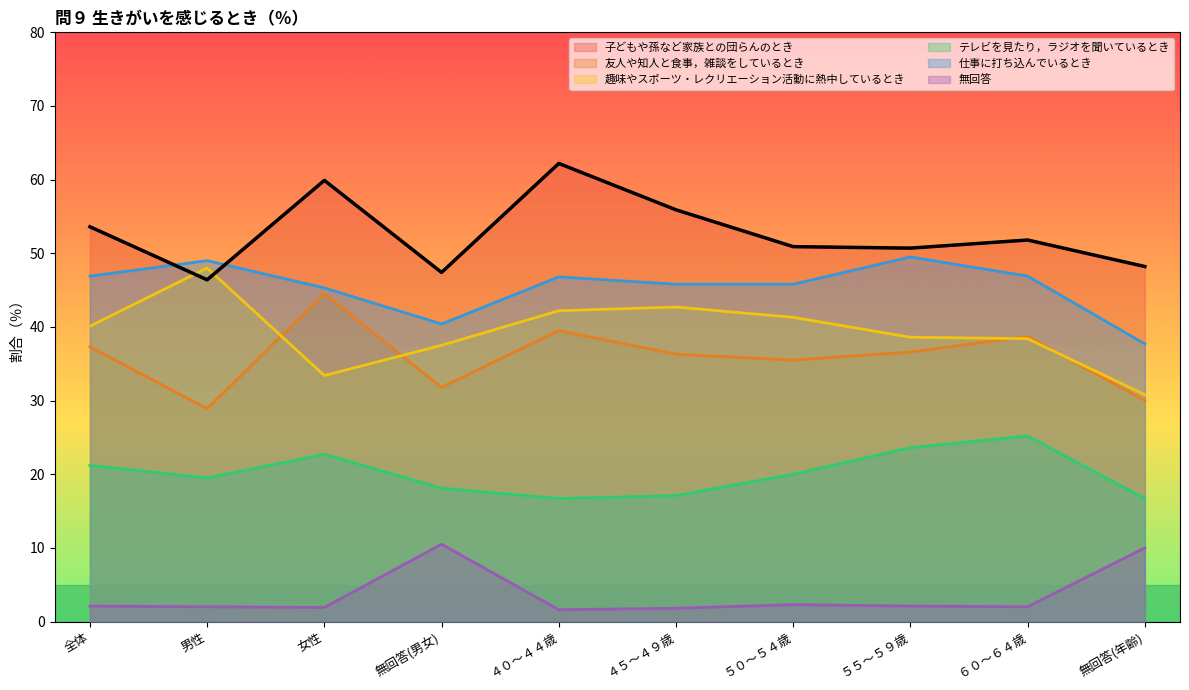

At how many categories does at least one series exceed 13?

10